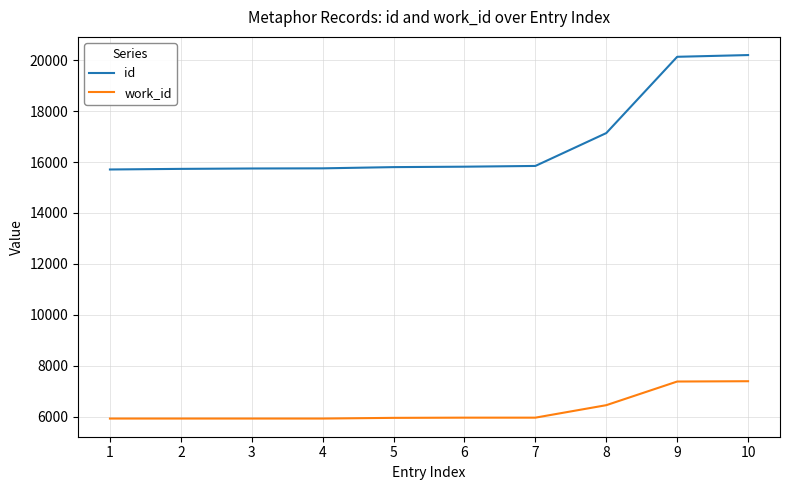

True or false: work_id and id intersect in this chart.

False